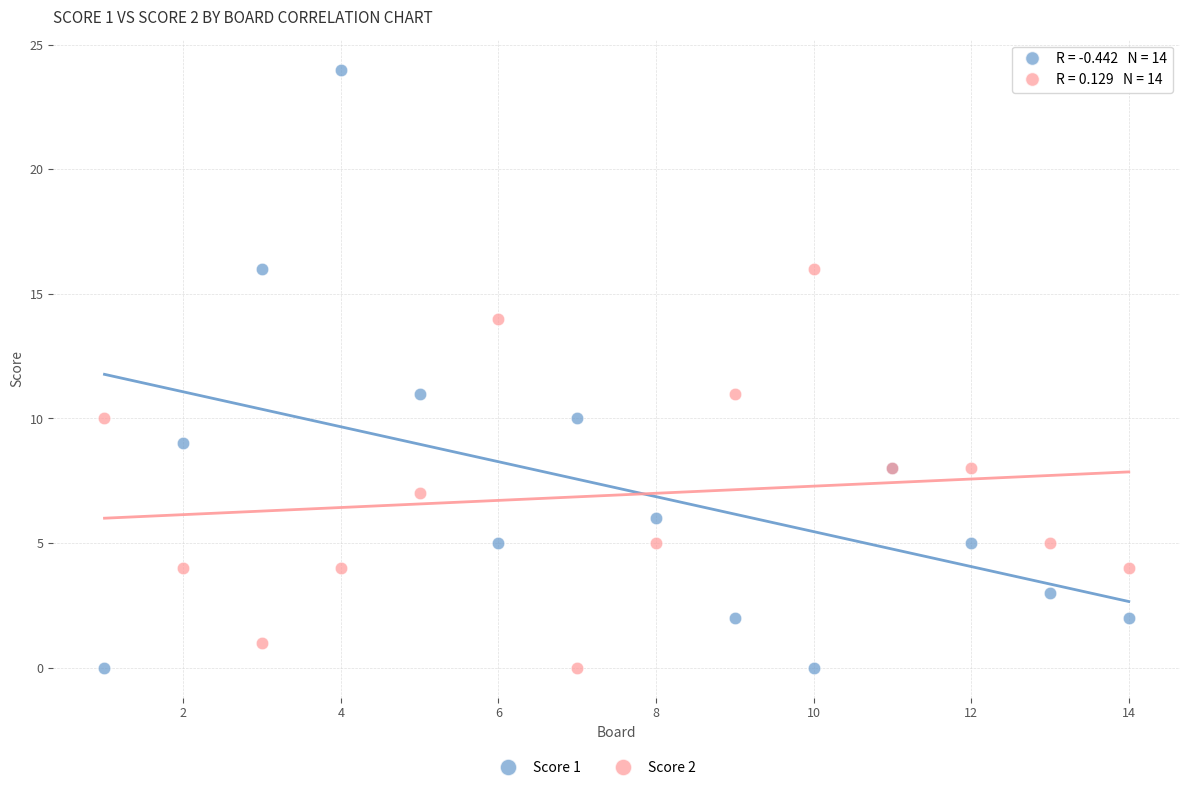

Which series has the widest spread of Y values?

Score 1